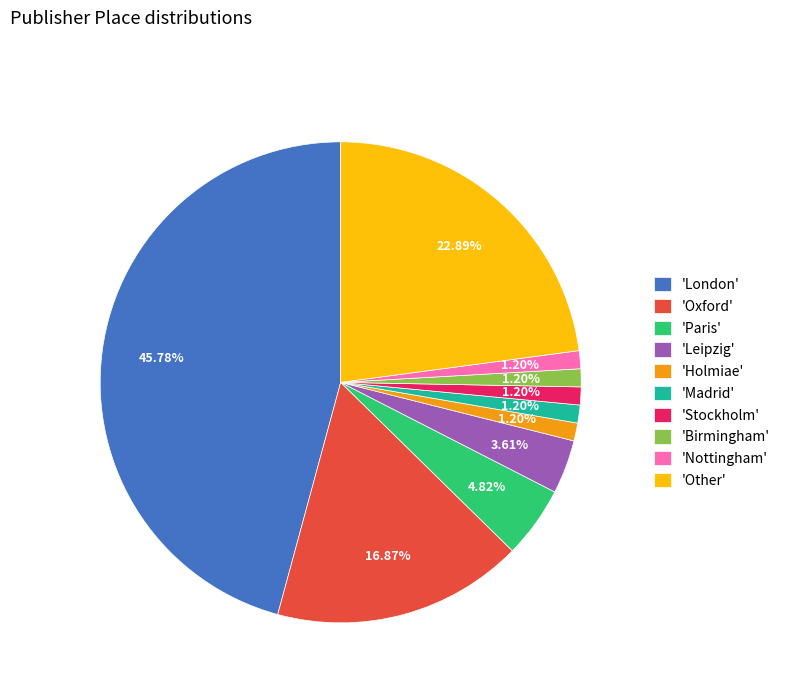

To the nearest percent, what is the difference between the largest and smallest slice percentages?

45%